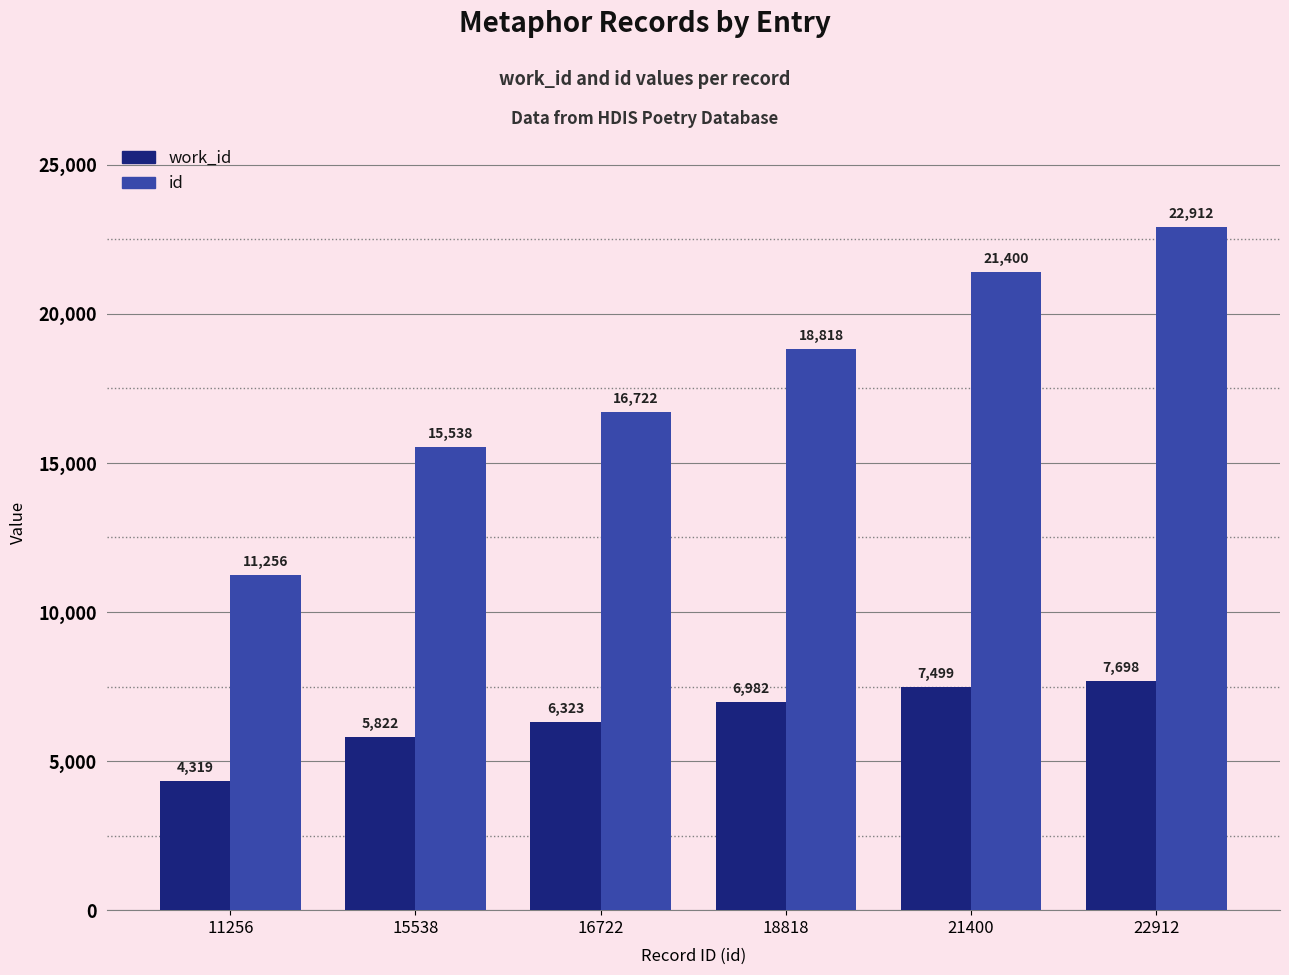

Is it true that work_id equals 10409 at 15538?

False